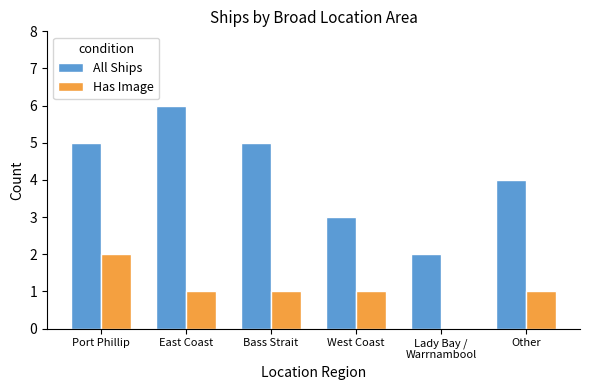

True or false: Has Image has a value of 1 at Other.

True